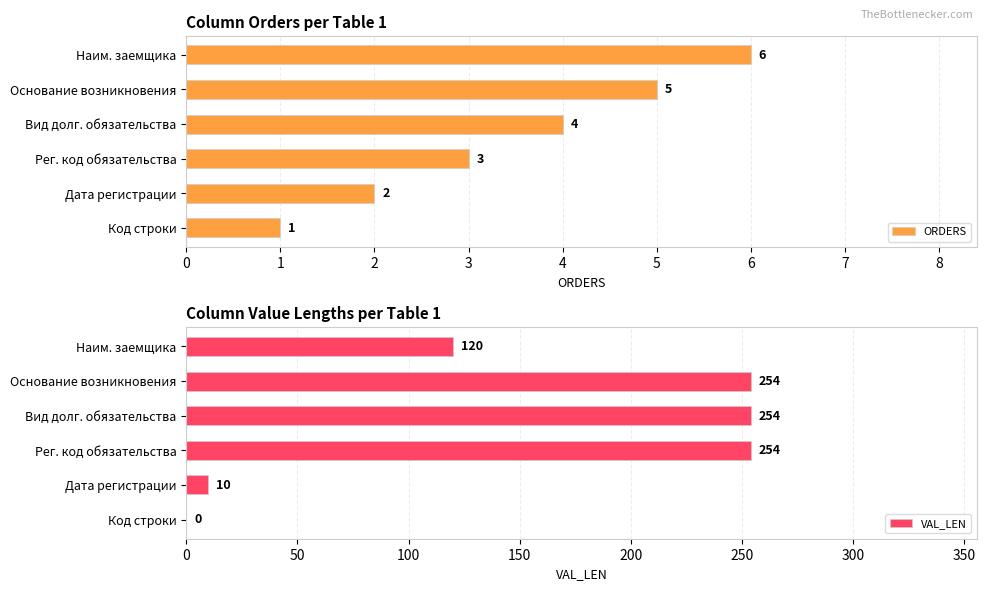

How many ORDERS values are between 2 and 5?

4